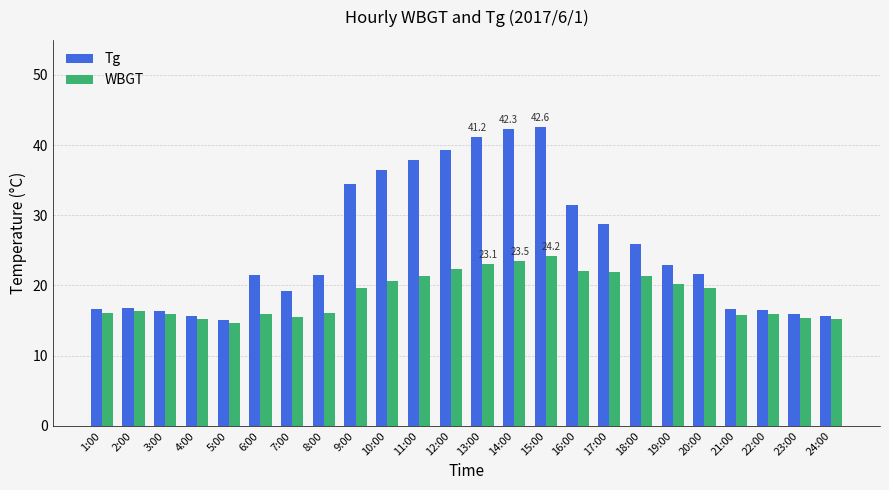

What is the difference between the highest and lowest values at 3:00?

0.5